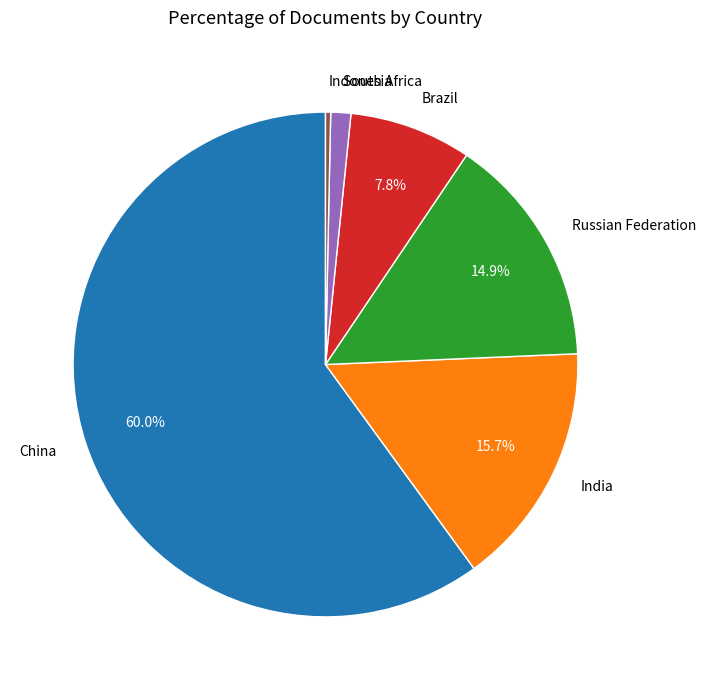

Count the number of slices in the pie.

6